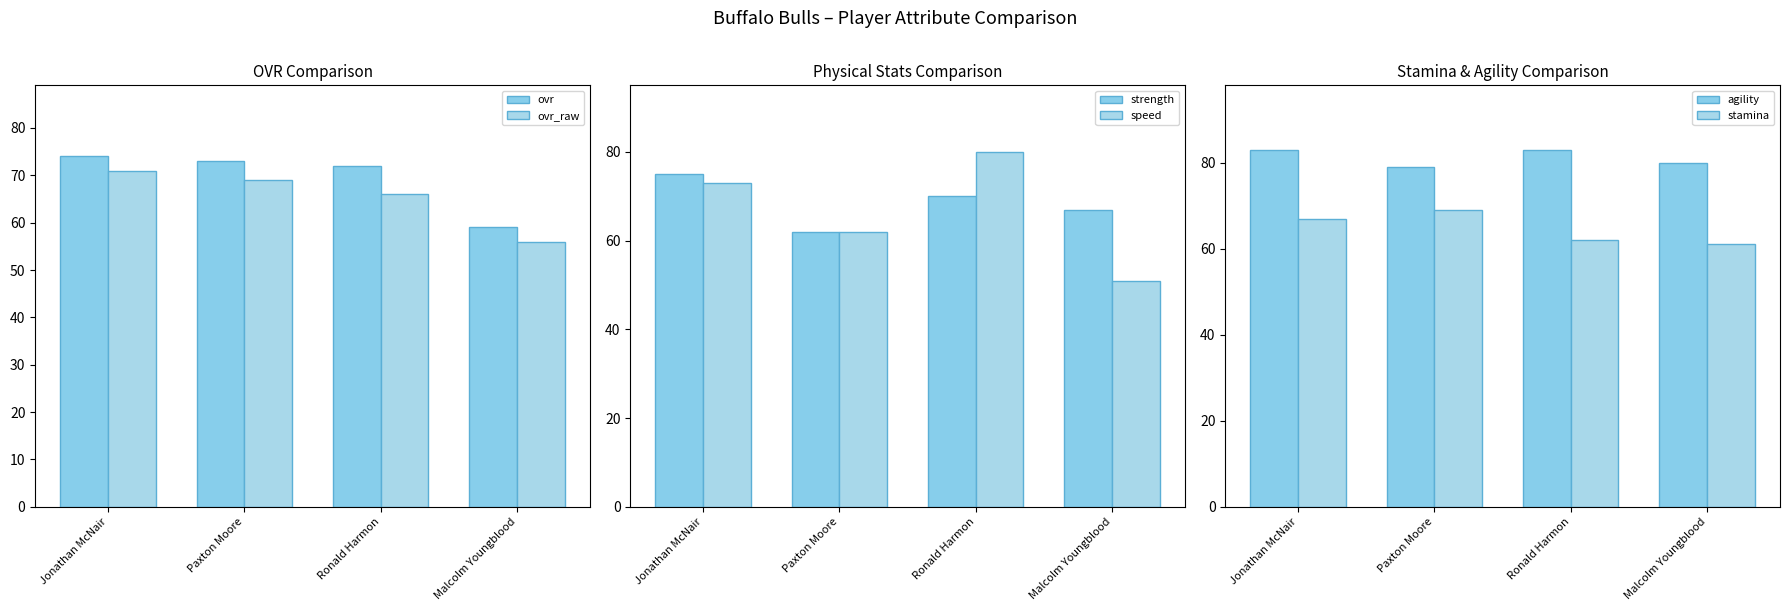

Reading right to left, extract all data points from this chart.

ovr: Malcolm Youngblood=59	Ronald Harmon=72	Paxton Moore=73	Jonathan McNair=74
ovr_raw: Malcolm Youngblood=56	Ronald Harmon=66	Paxton Moore=69	Jonathan McNair=71
strength: Malcolm Youngblood=67	Ronald Harmon=70	Paxton Moore=62	Jonathan McNair=75
speed: Malcolm Youngblood=51	Ronald Harmon=80	Paxton Moore=62	Jonathan McNair=73
agility: Malcolm Youngblood=80	Ronald Harmon=83	Paxton Moore=79	Jonathan McNair=83
stamina: Malcolm Youngblood=61	Ronald Harmon=62	Paxton Moore=69	Jonathan McNair=67